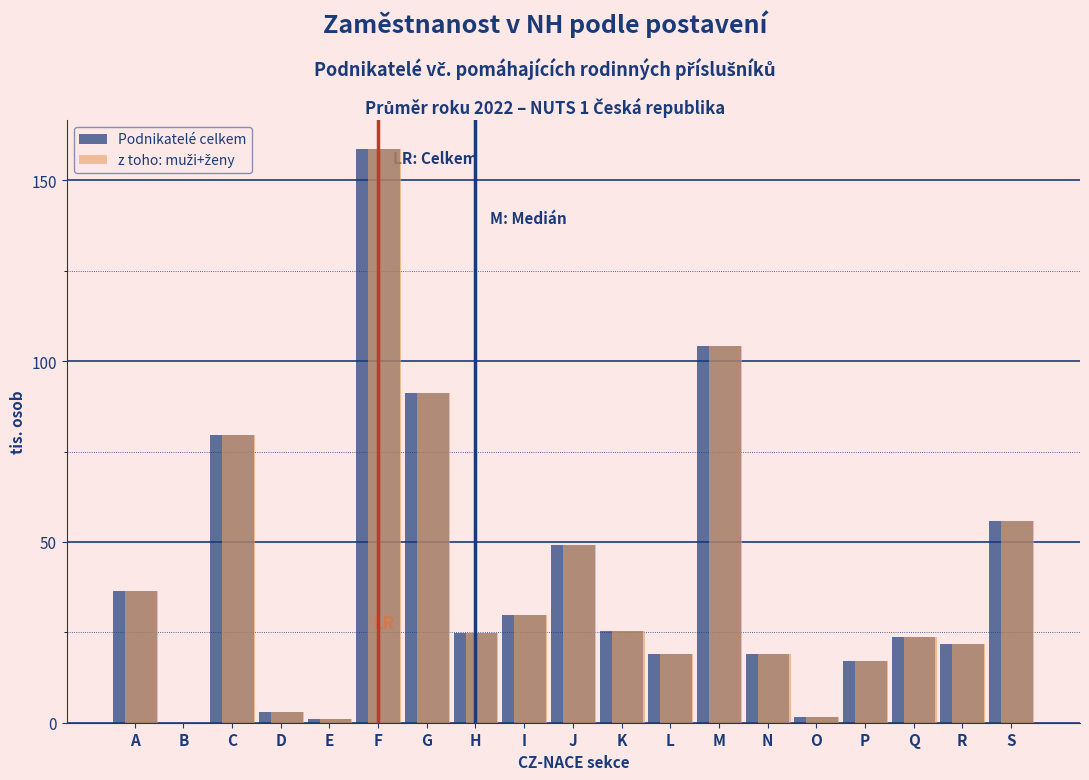

The value of Podnikatelé celkem at N is 28.3. True or false?

False